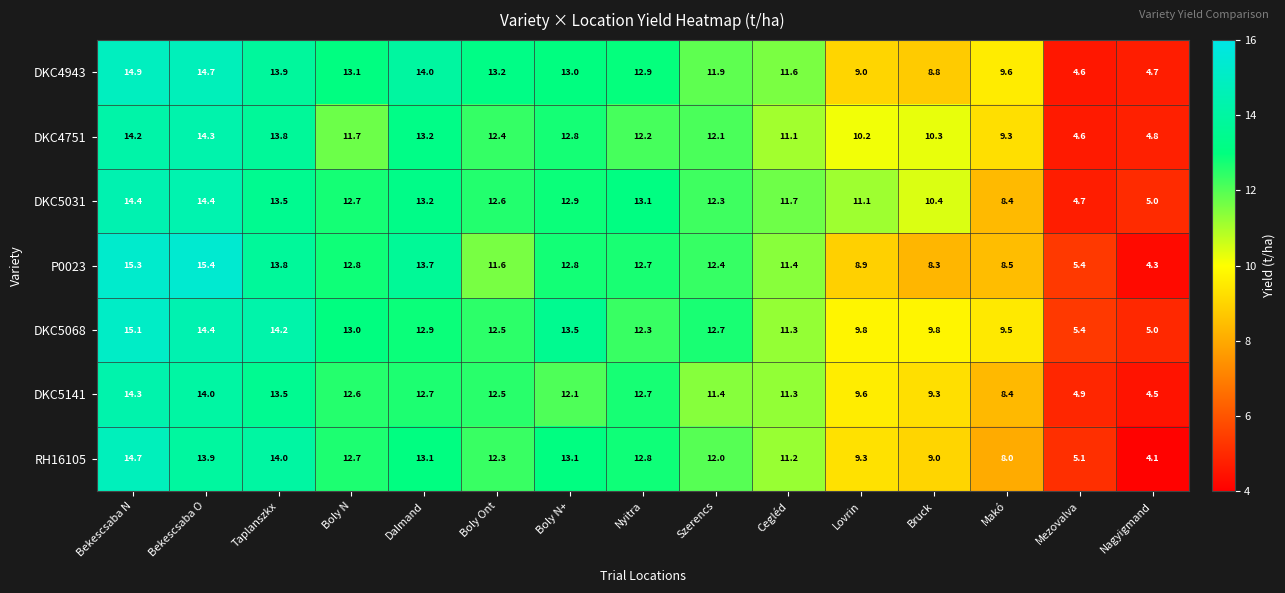

Which category has the lowest value in the DKC4751 series?

Mezovalva